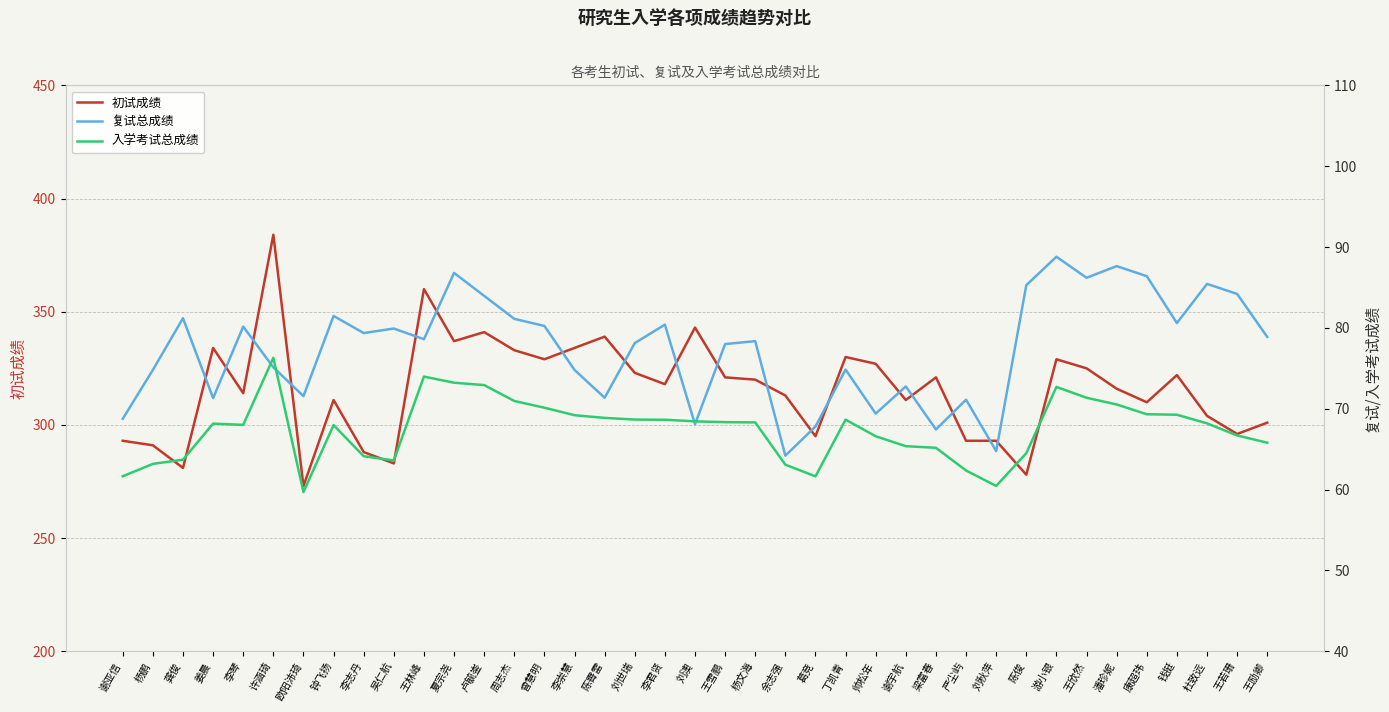

In 复试总成绩, how many points are higher than both neighbors (excluding endpoints)?

13